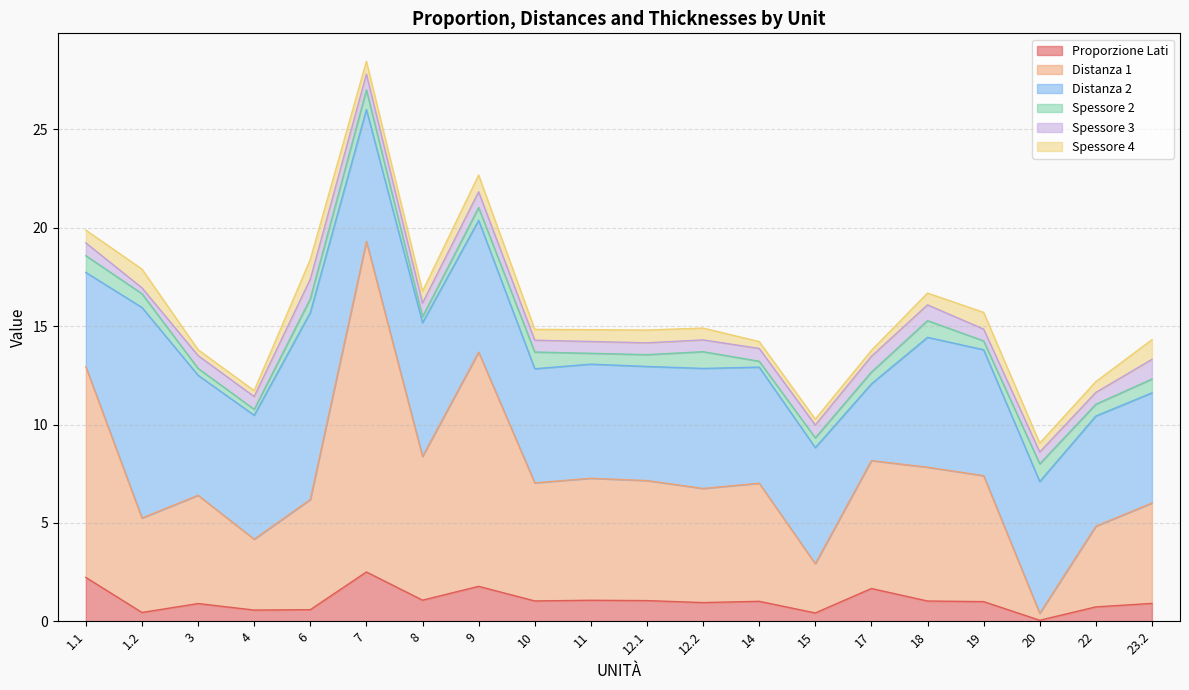

What is the label of the 1st point from the right?

23.2